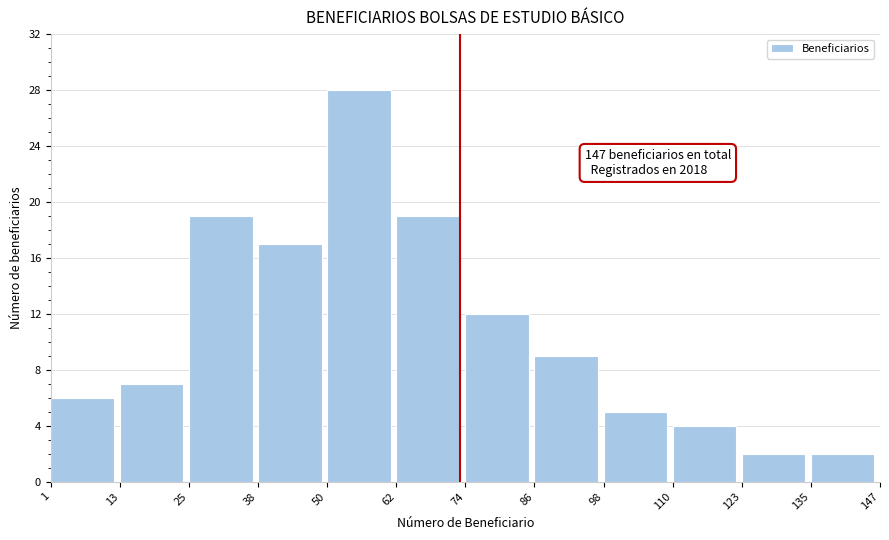

Reading right to left, extract all data points from this chart.

135=2	123=2	110=4	98=5	86=9	74=12	62=19	50=28	38=17	25=19	13=7	1=6